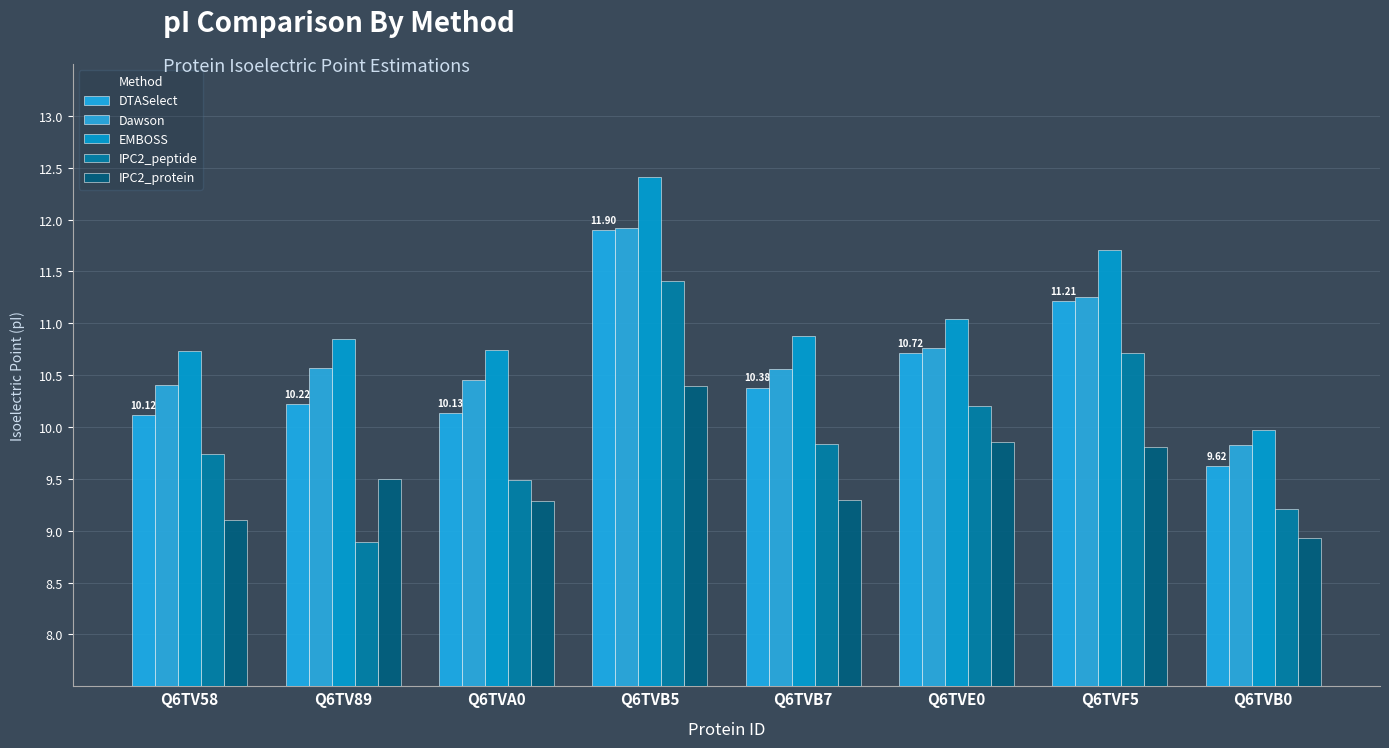

Which series has the largest range (max minus min)?

IPC2_peptide